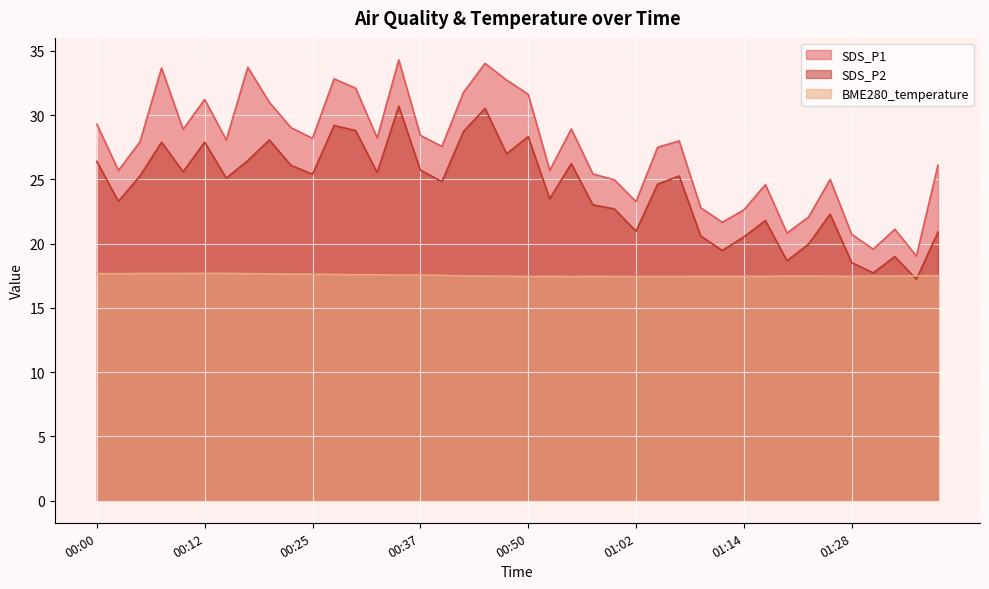

True or false: SDS_P2 has more than 0 points higher than both neighbors.

True